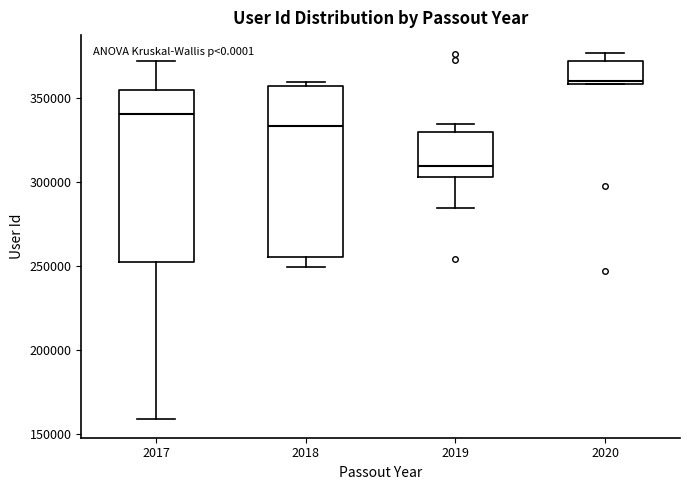

Reading left to right, transcribe this box plot: for each box, give where its median line is, the range the box spans, and where its two whiskers end, as read against the y-axis. The values are not printed on the chart, so give them approximately, as read against the axis.

2017: median 340000, box 250000 to 355000, whiskers 160000 to 370000
2018: median 335000, box 255000 to 355000, whiskers 250000 to 360000
2019: median 310000, box 305000 to 330000, whiskers 285000 to 335000
2020: median 360000 (just above the box's lower edge), box 360000 to 370000, whiskers 360000 to 375000